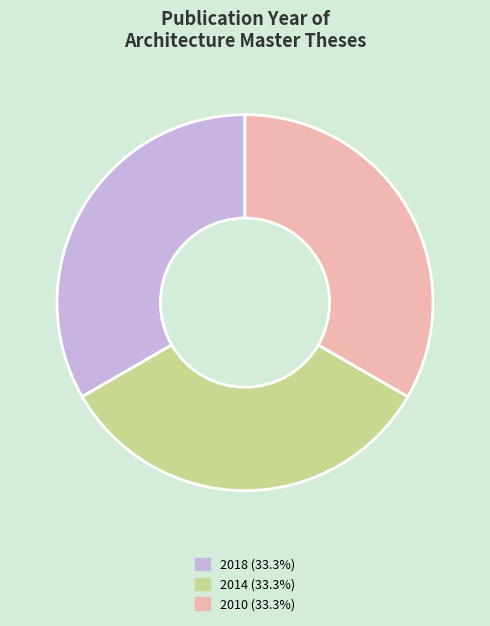

Is there a majority slice in this chart?

No